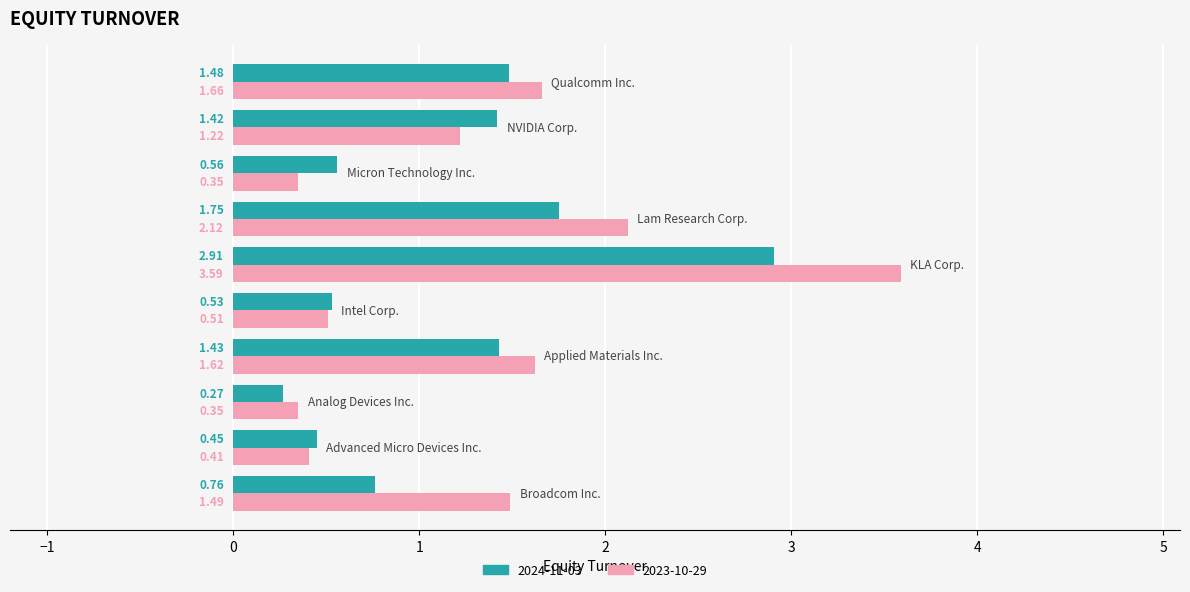

List the series in order of their peak value, highest first.

2023-10-29, 2024-11-03